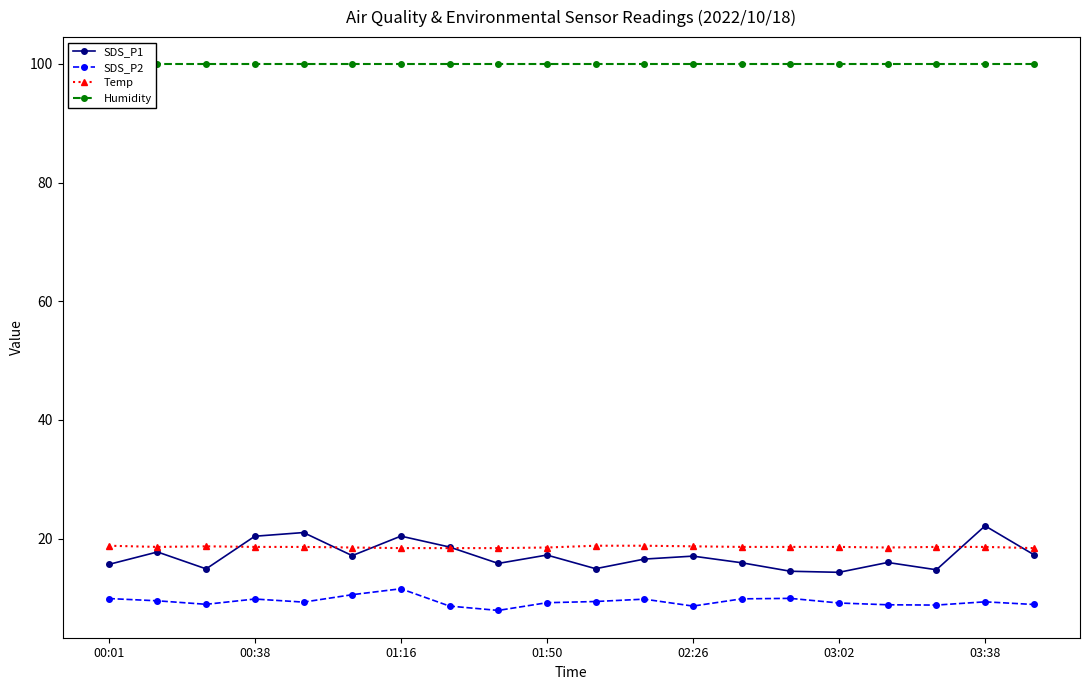

How many lines are shown in the chart?

4